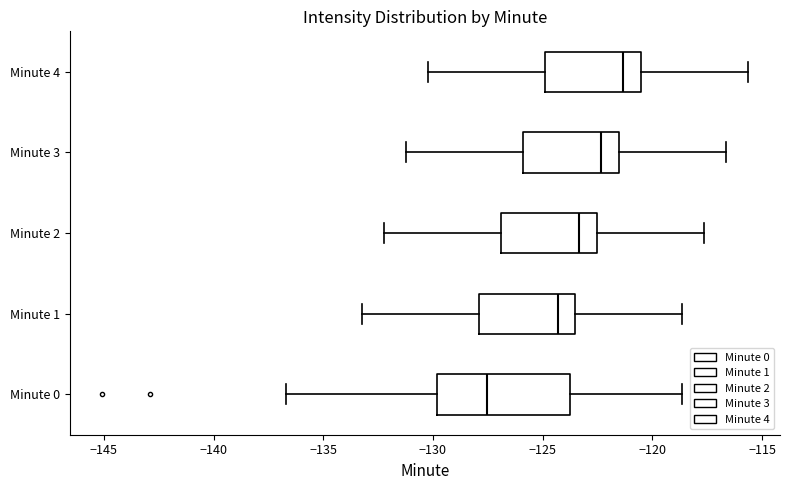

Reading bottom to top, transcribe this box plot: for each box, give where its median line is, the range the box spans, and where its two whiskers end, as read against the x-axis. The values are not printed on the chart, so give them approximately, as read against the axis.

Minute 0: median -127.5, box -130.0 to -124.0, whiskers -136.5 to -118.5
Minute 1: median -124.5, box -128.0 to -123.5, whiskers -133.0 to -118.5
Minute 2: median -123.5, box -127.0 to -122.5, whiskers -132.0 to -117.5
Minute 3: median -122.5, box -126.0 to -121.5, whiskers -131.0 to -116.5
Minute 4: median -121.5, box -125.0 to -120.5, whiskers -130.0 to -115.5